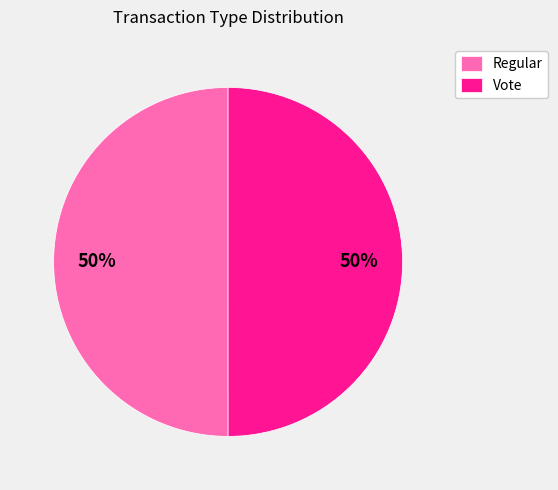

Is it true that Regular is 60% of the pie?

False